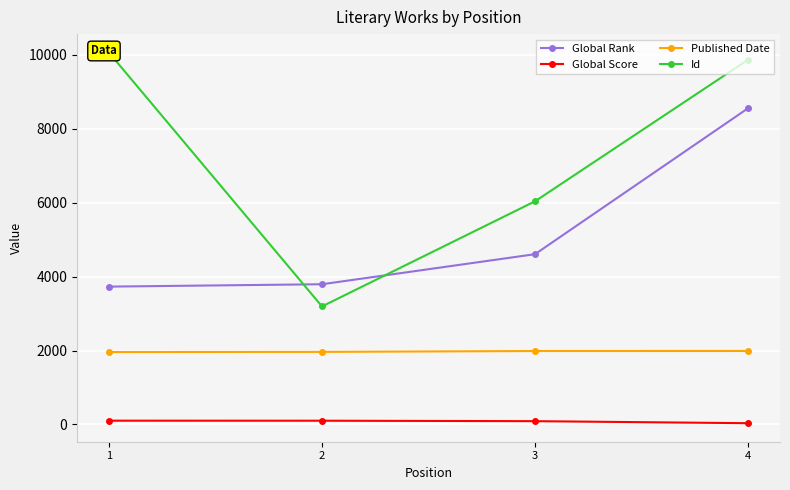

What is the sum of all Published Date values?

7899